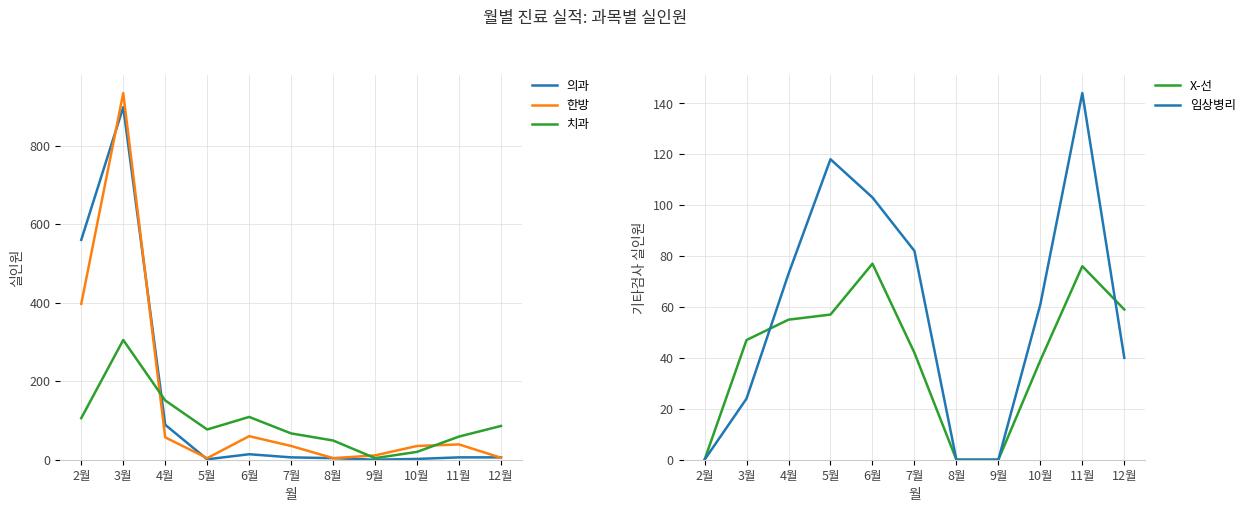

What is the spread (max minus min) of values at 9월?

11